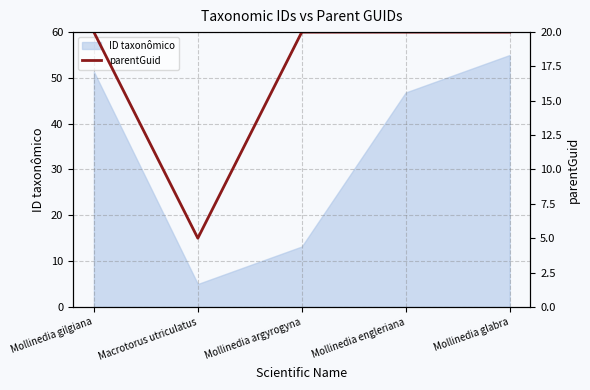

What is the label of the 3rd point from the right?

Mollinedia argyrogyna